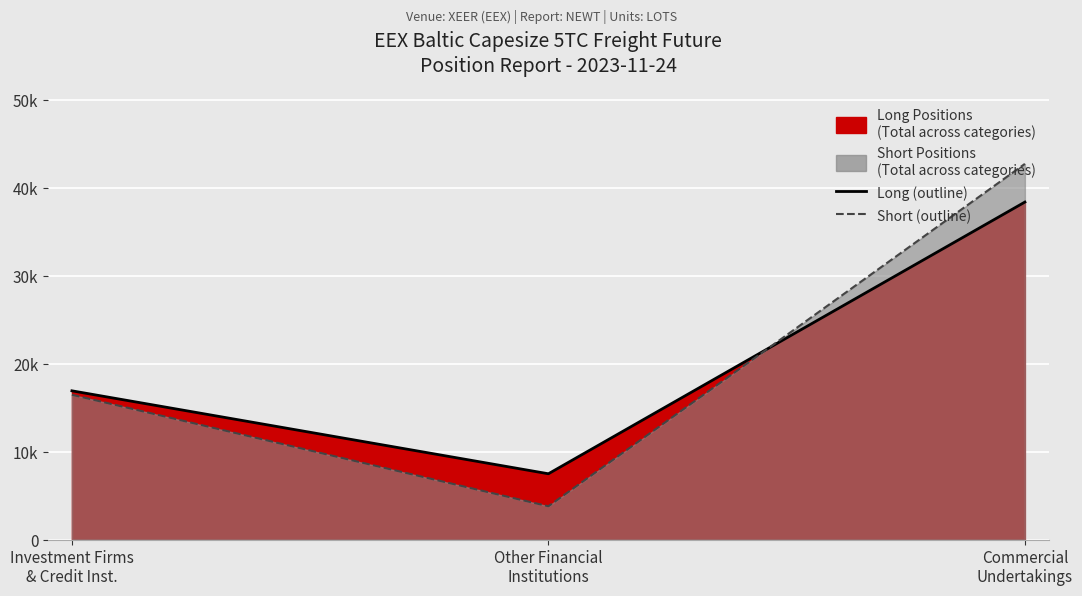

What is the label of the 3rd point from the right?

Investment Firms
& Credit Inst.